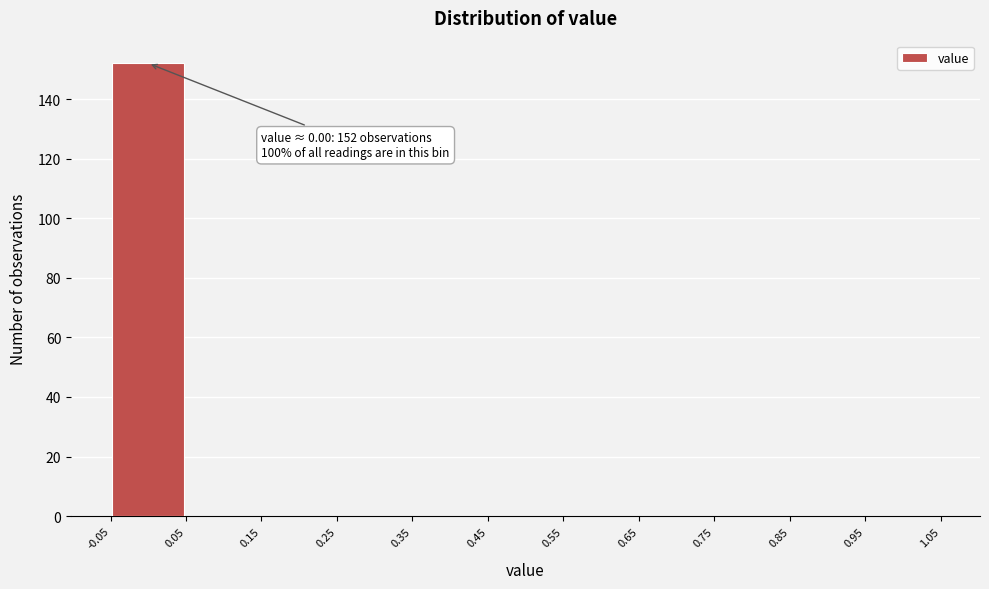

Over which range of the x-axis is the bar tallest?

-0.05 to 0.05